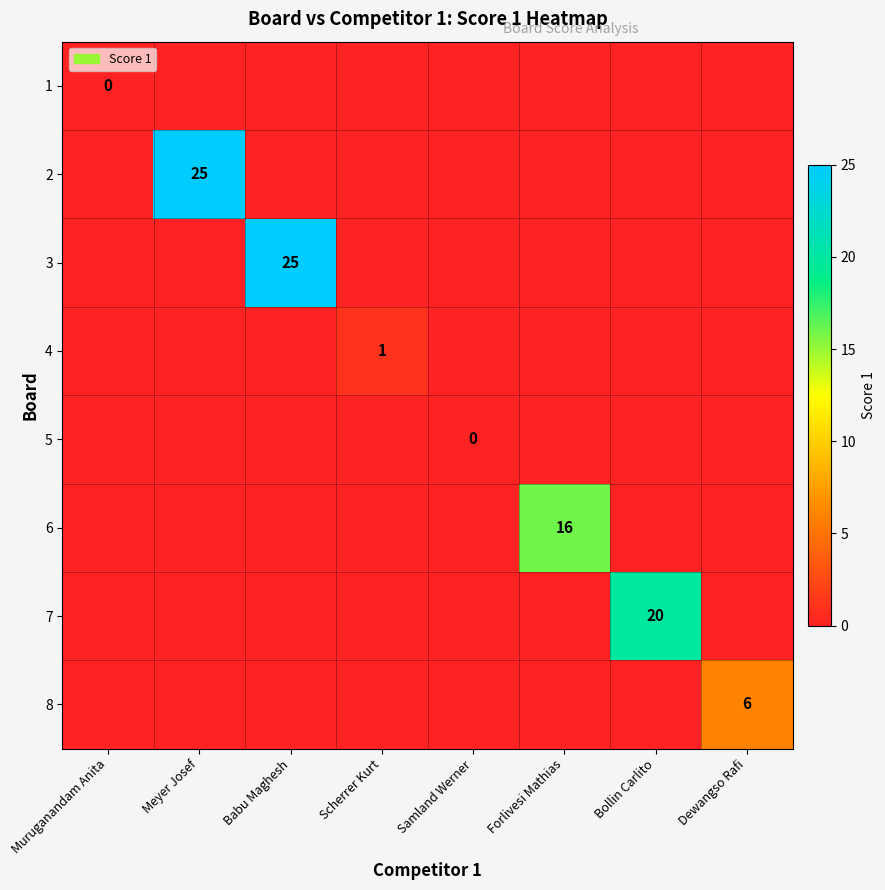

Is it true that 8 equals 6 at Dewangso Rafi?

True